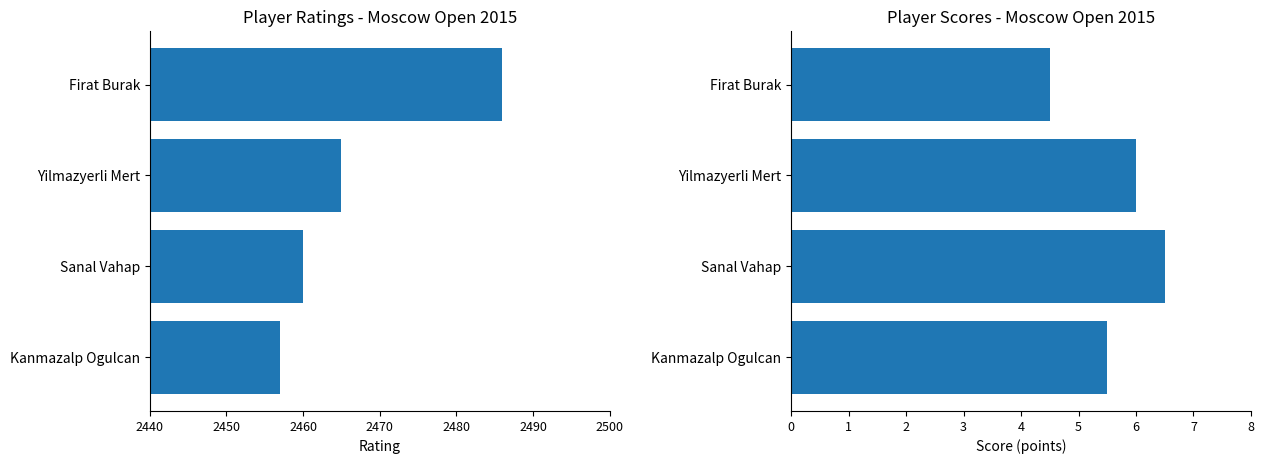

Does the chart contain stacked bars?

No